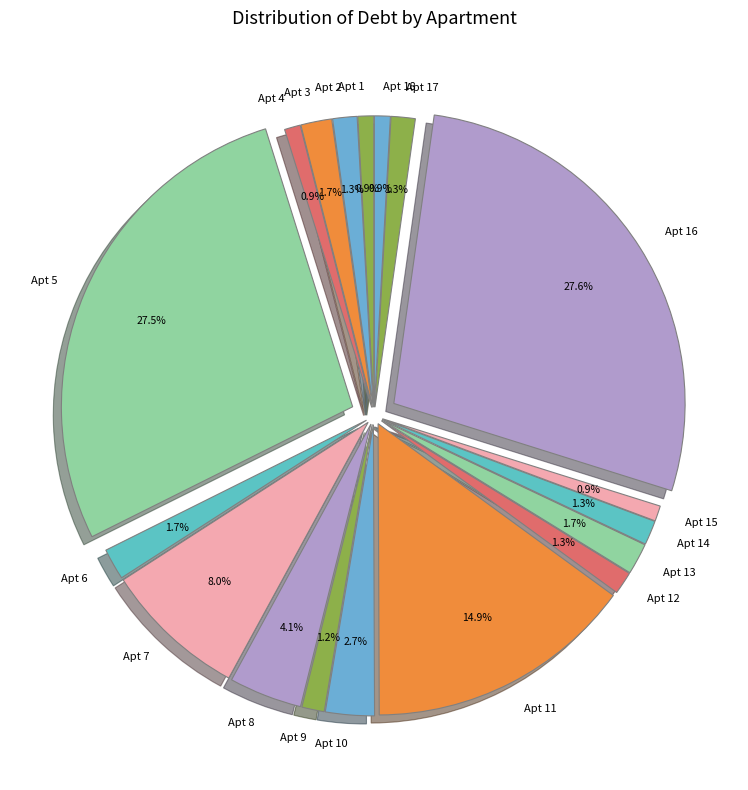

The 3 slice represents 1% of the pie. True or false?

False